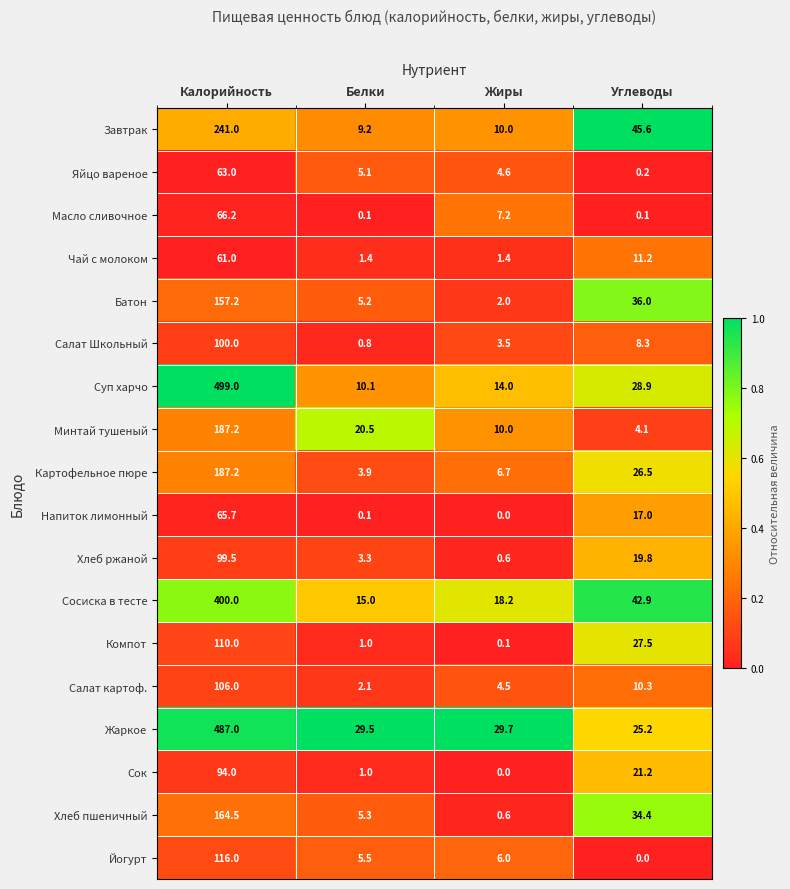

At which label is Йогурт closest to 58?

Жиры